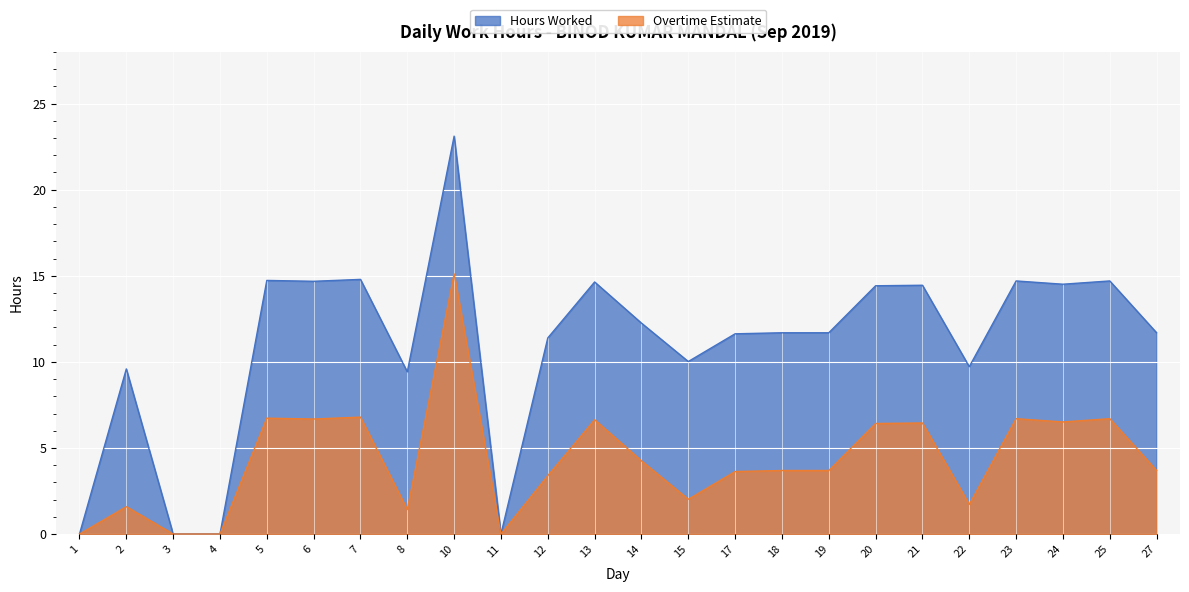

Does the chart display data point markers on the line(s)?

No